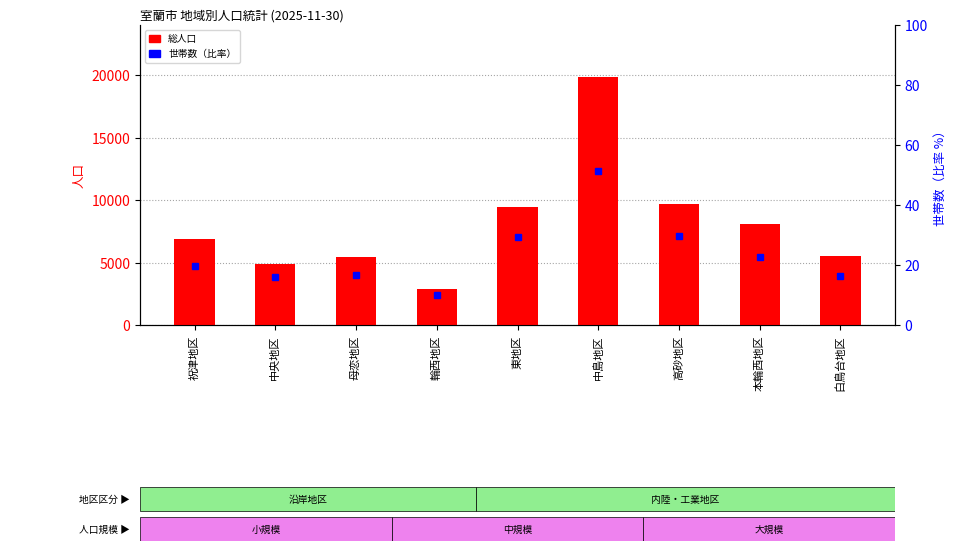

At which category does the chart reach its peak across all series?

中島地区